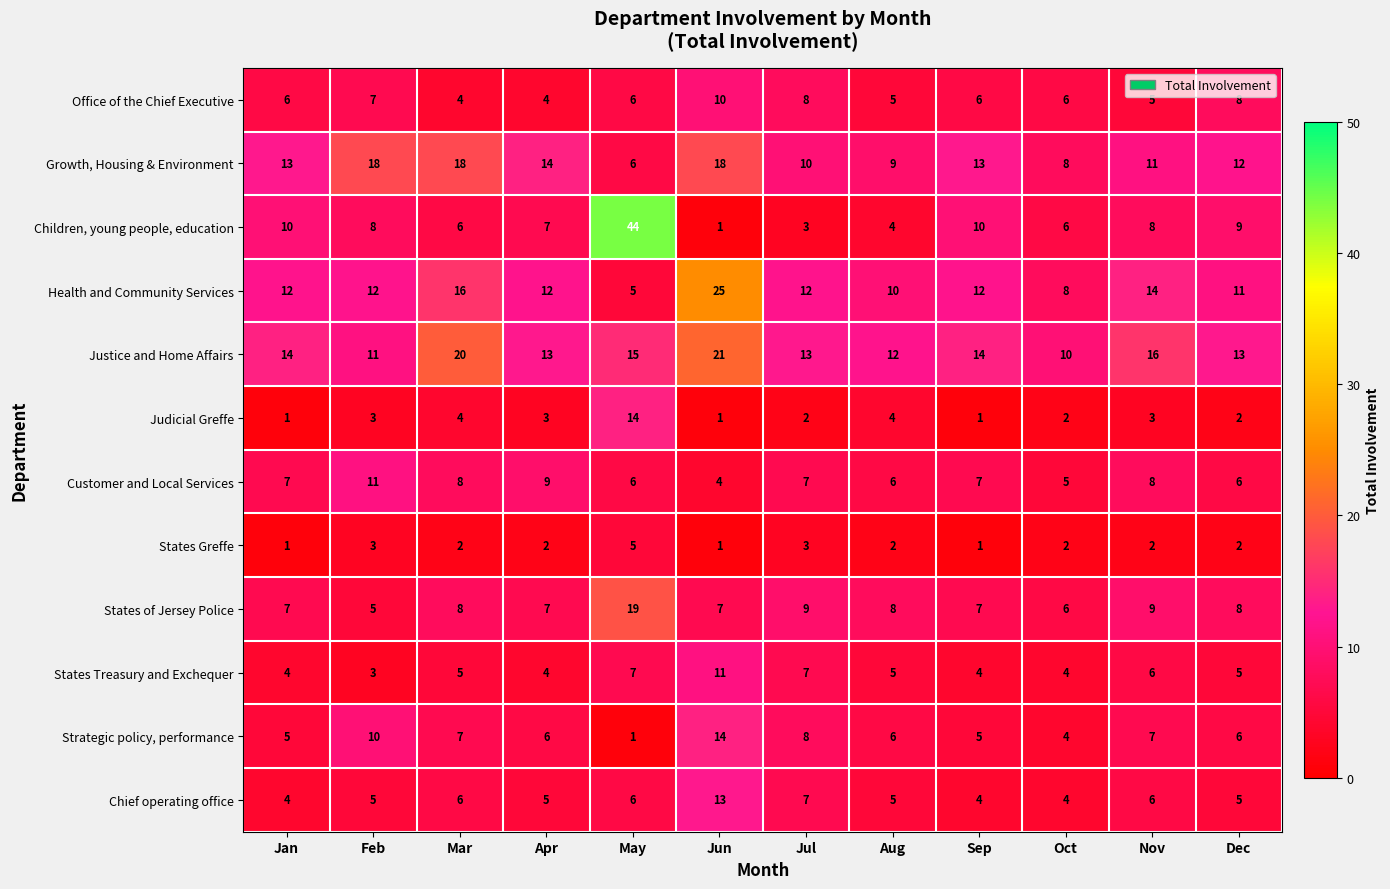

Between Jun and Aug, which series saw the biggest shift?

Health and Community Services